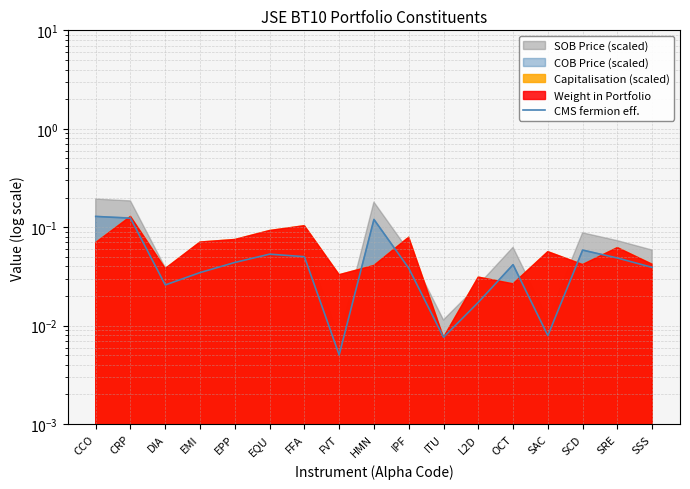

Reading left to right, extract all data points from this chart.

0.1	0.1	0.0	0.0	0.0	0.1	0.1	0.0	0.1	0.0	0.0	0.0	0.0	0.0	0.1	0.0	0.0